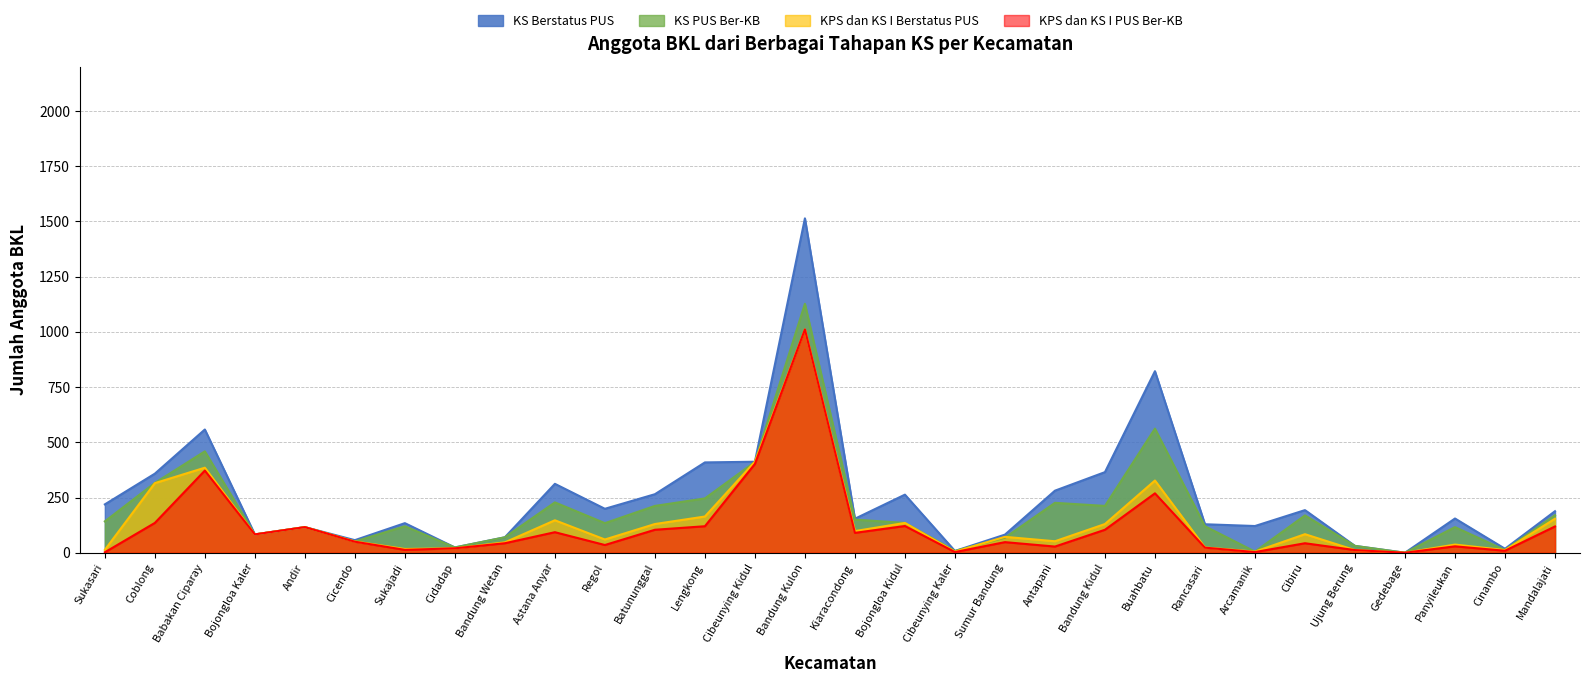

What is the label of the 20th point from the left?

Antapani